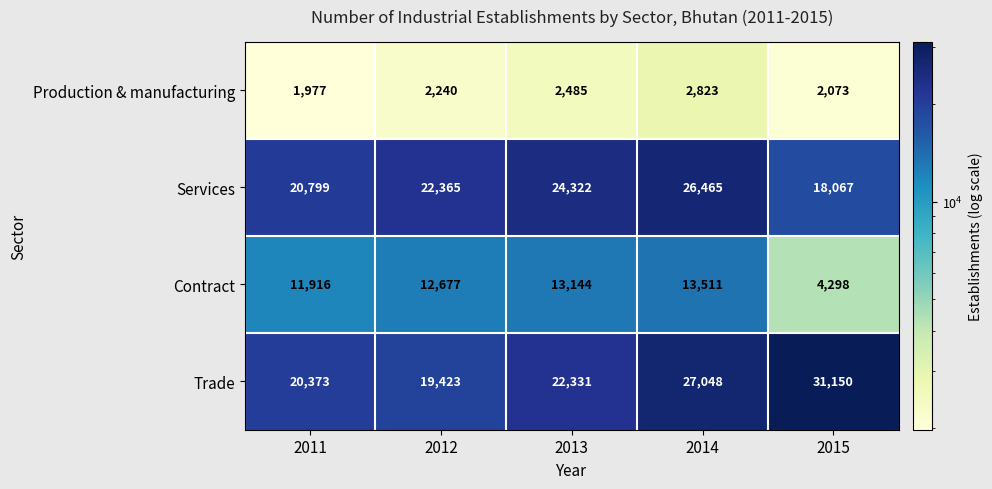

The Services series shows 6252 at 2011. True or false?

False